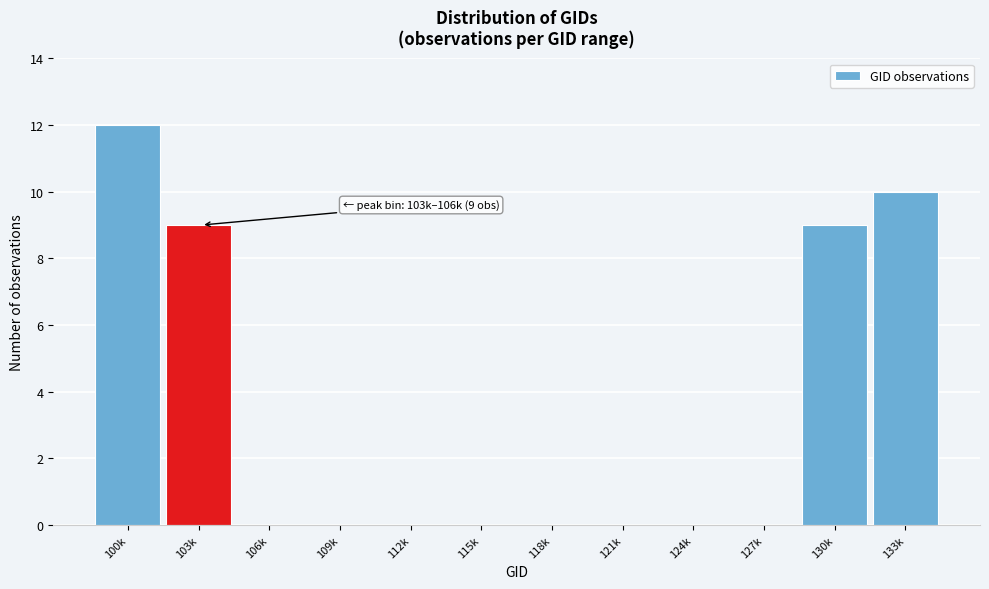

Reading left to right, extract all data points from this chart.

100k=12	103k=9	106k=0	109k=0	112k=0	115k=0	118k=0	121k=0	124k=0	127k=0	130k=9	133k=10